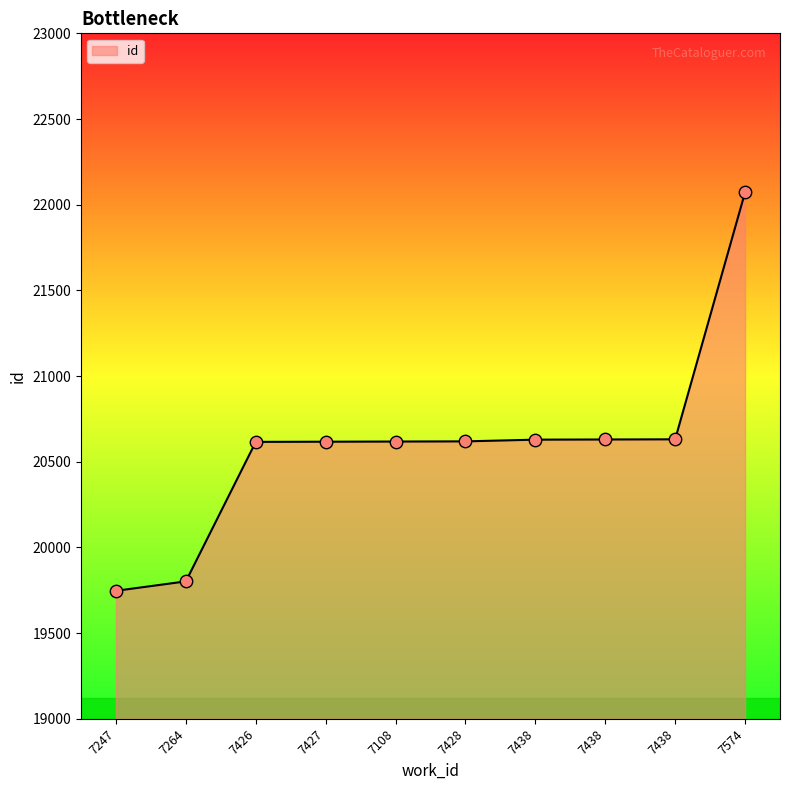

Does the chart have visible grid lines?

No